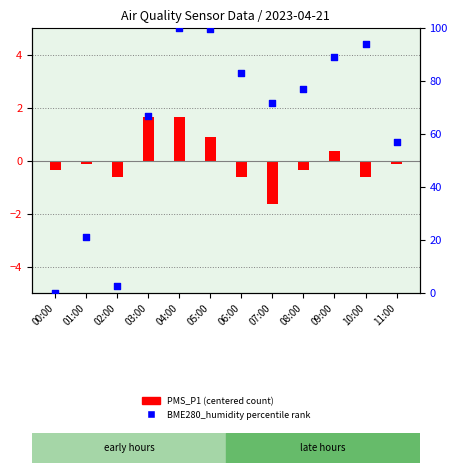

Which series has the largest Y range (max minus min)?

BME280_humidity (%rank)